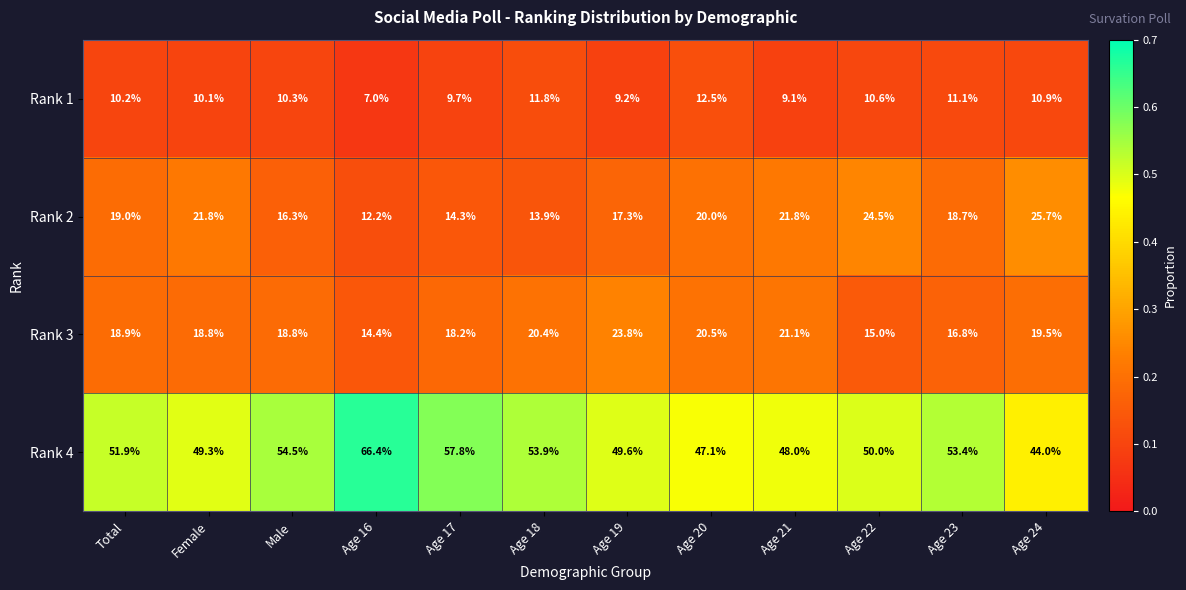

True or false: Rank 4 has a value of 53.9 at Age 18.

True